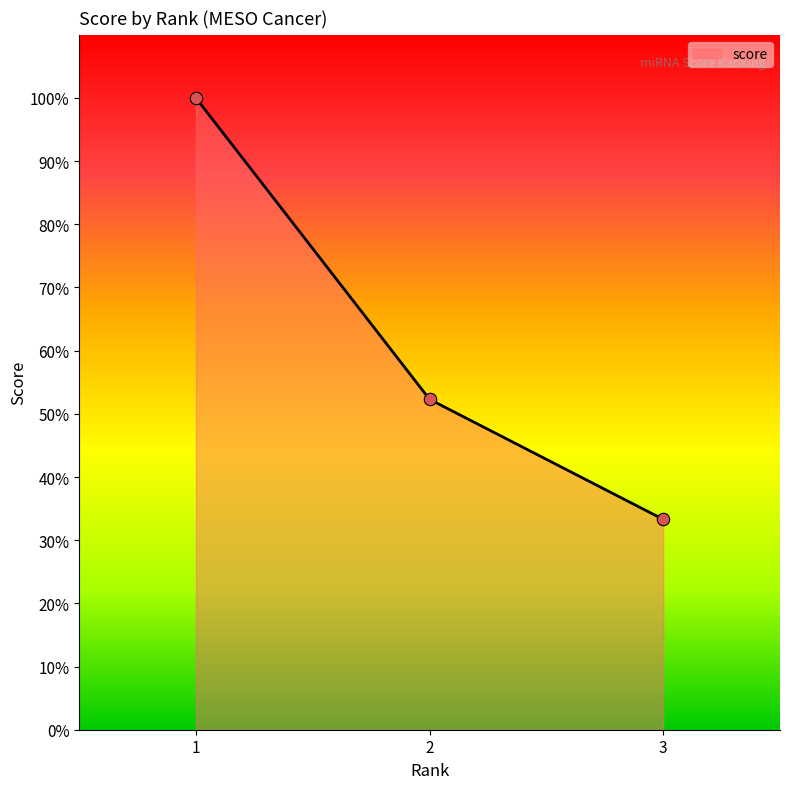

What is the change in value from 1 to 2?

-0.5